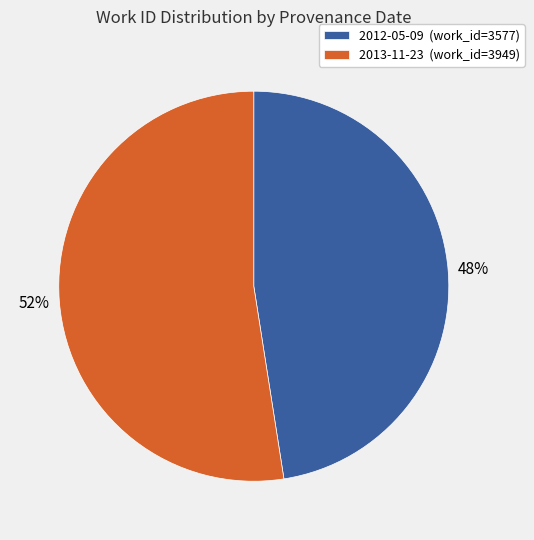

The 2013-11-23 slice represents 64% of the pie. True or false?

False